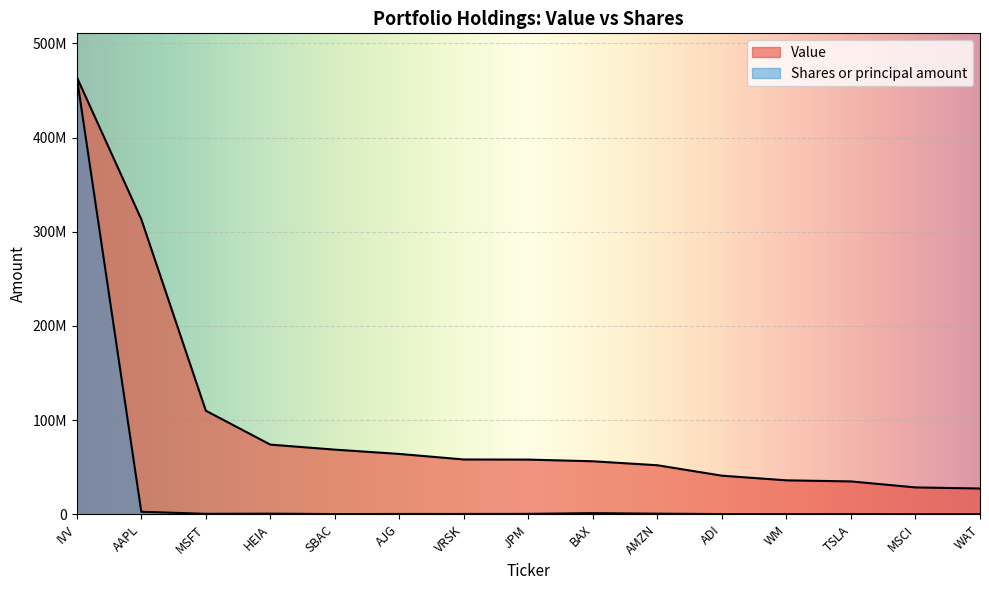

At which label does Value first exceed 58101105?

IVV